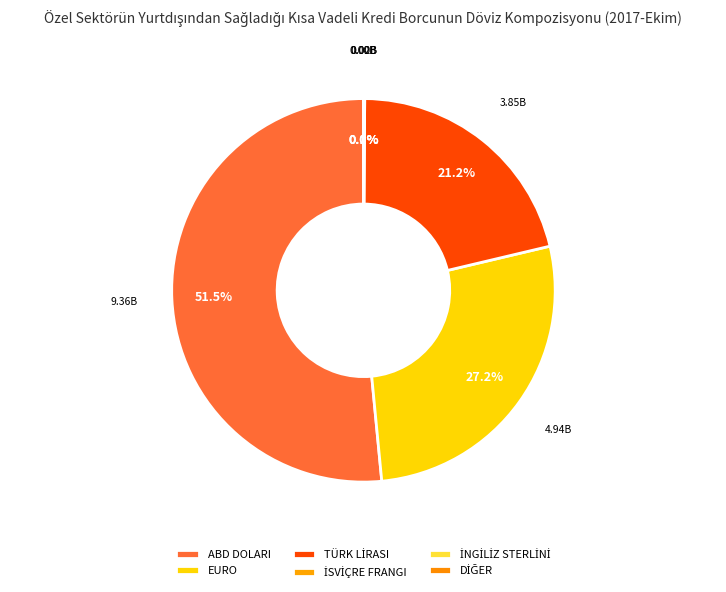

What percentage do DİĞER and İSVİÇRE FRANGI together represent?

0.1%